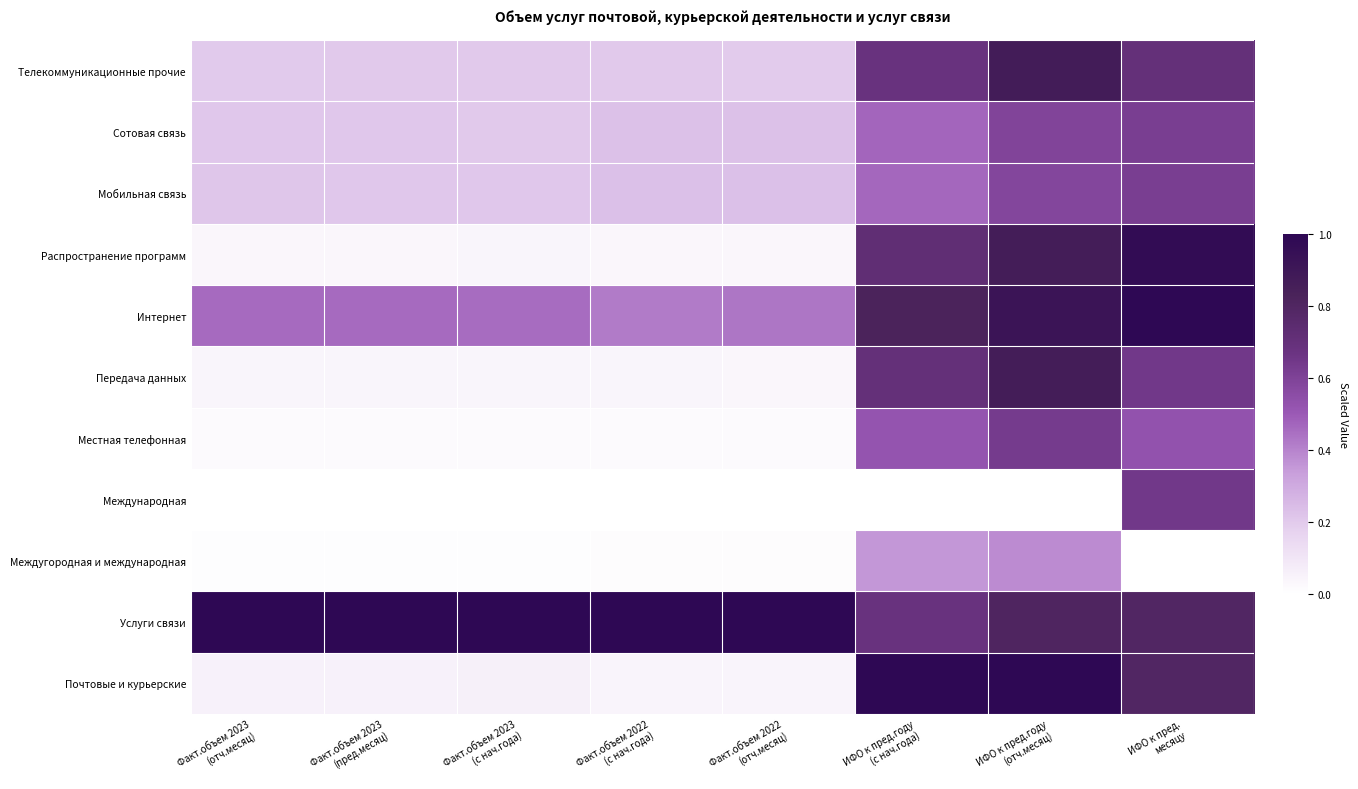

What is the difference between the highest and lowest values at Факт.объем 2023
(отч.месяц)?

1.0